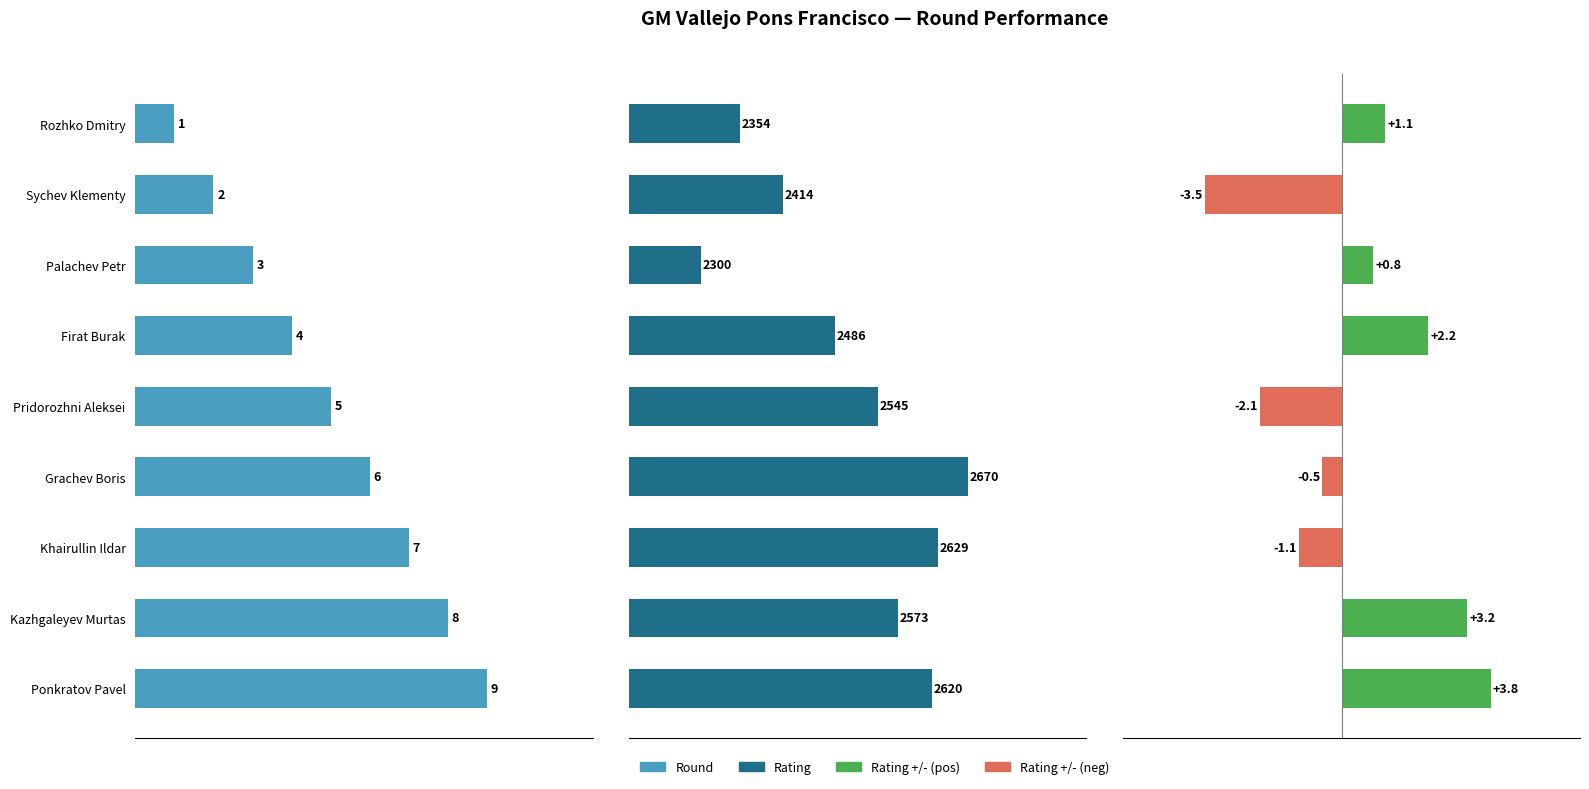

How many bars are there in total?

27